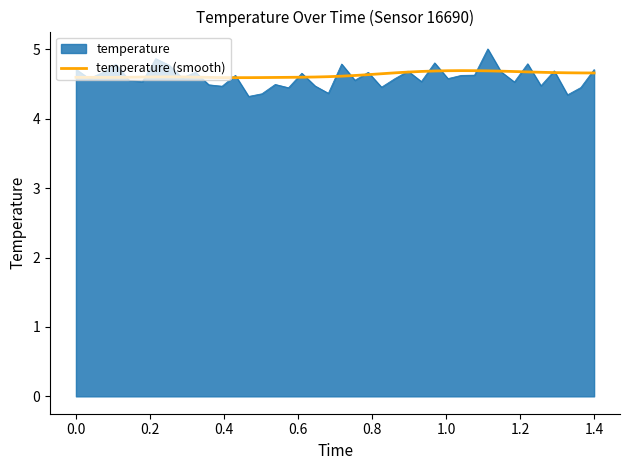

Which series has the largest range (max minus min)?

temperature